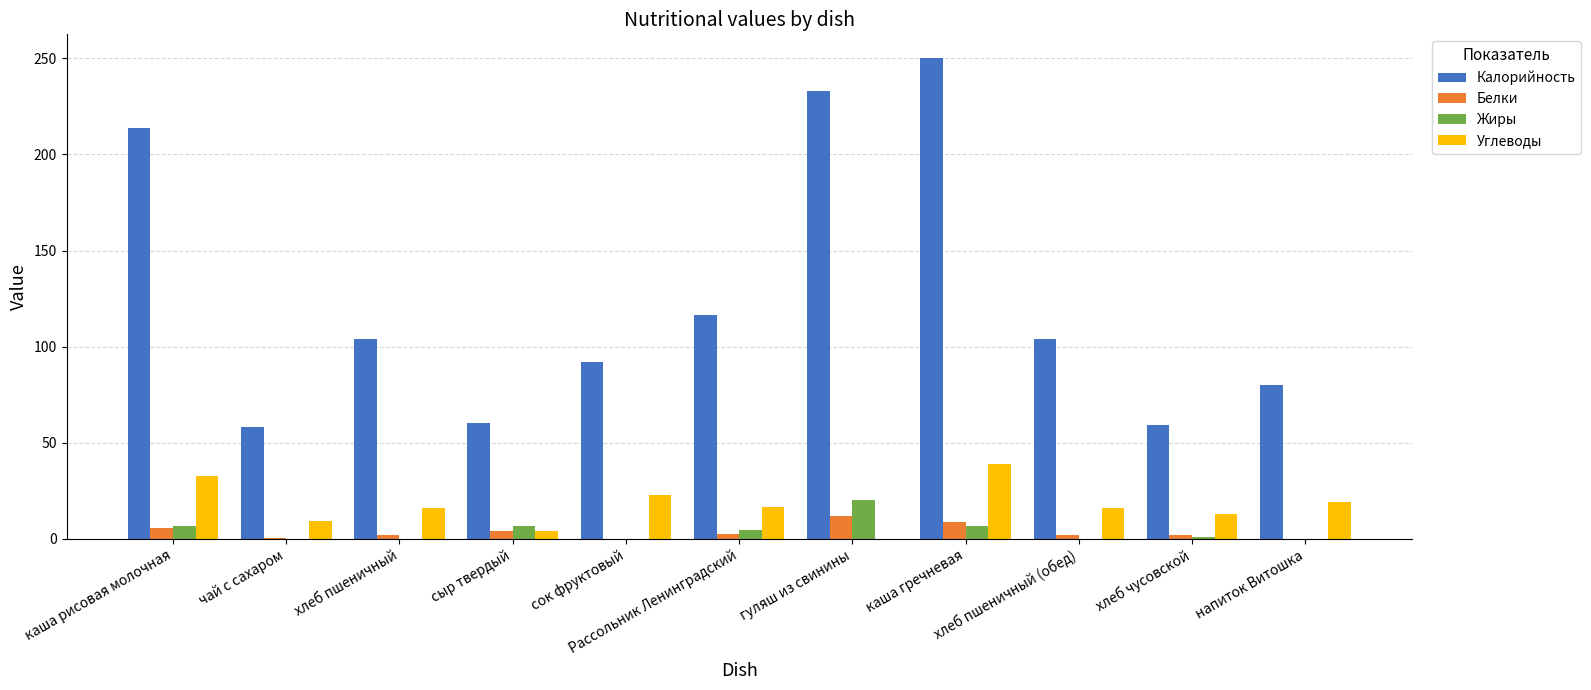

Which series has the largest total across all categories?

Калорийность